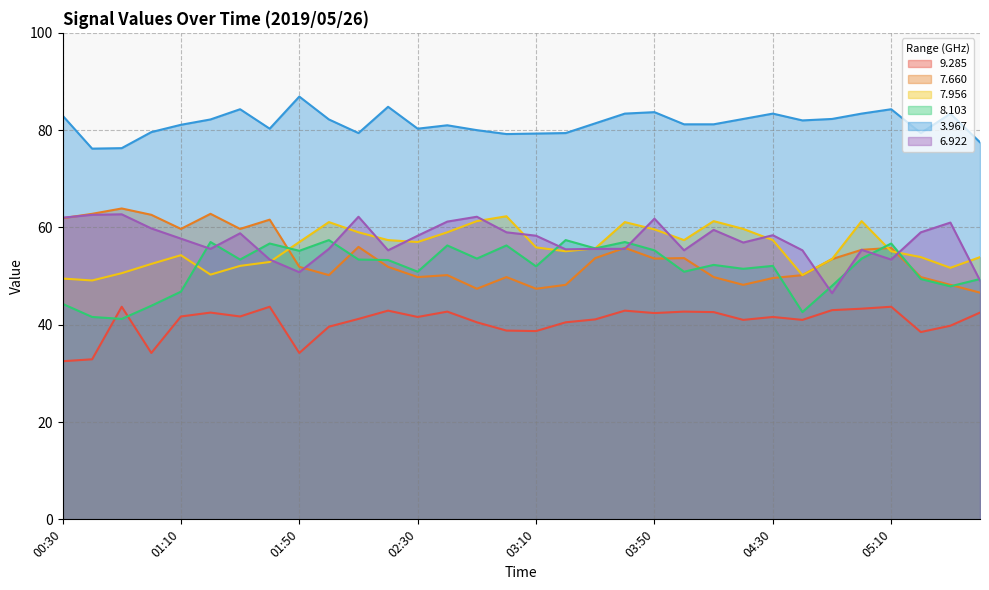

How many lines are shown in the chart?

6